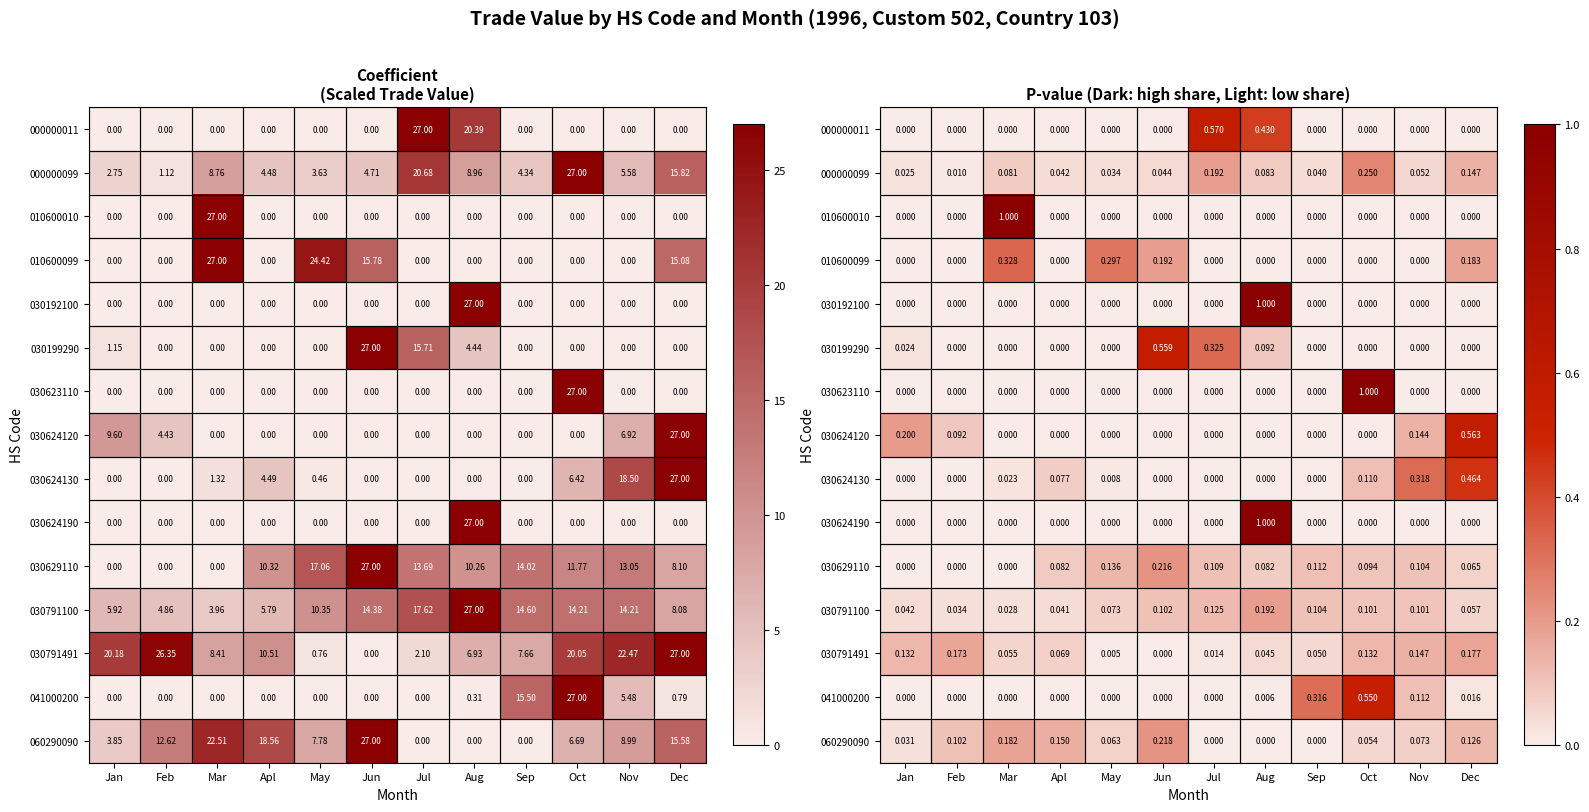

What is the average value of the 030629110 series?

0.1